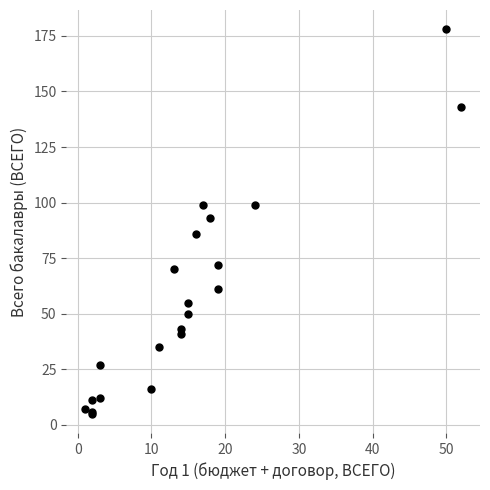

What Y value in the scatter plot is closest to 91?

93